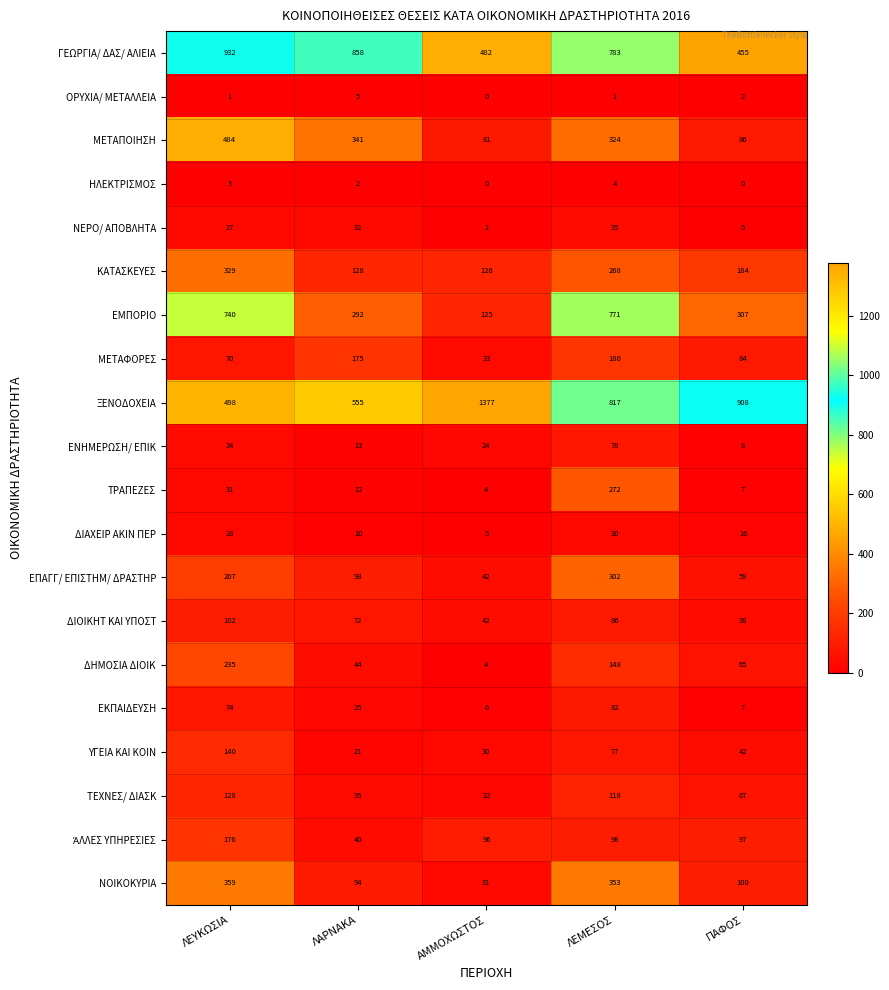

Rank the categories by ΝΟΙΚΟΚΥΡΙΑ value from lowest to highest.

ΑΜΜΟΧΩΣΤΟΣ, ΛΑΡΝΑΚΑ, ΠΑΦΟΣ, ΛΕΜΕΣΟΣ, ΛΕΥΚΩΣΙΑ